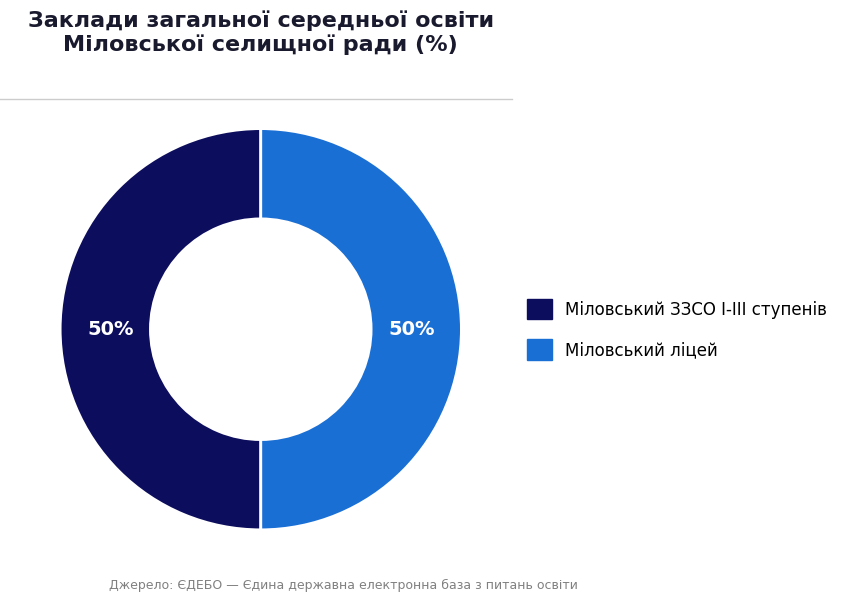

Combined, do Міловський ліцей and Міловський ЗЗСО І-ІІІ ступенів account for over 50%?

Yes